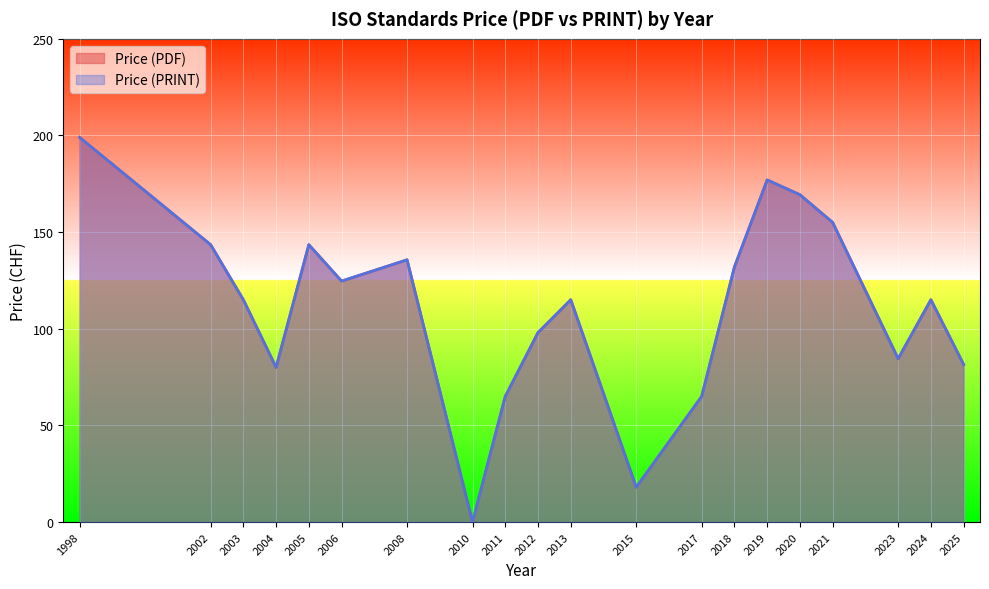

How many lines are shown in the chart?

2